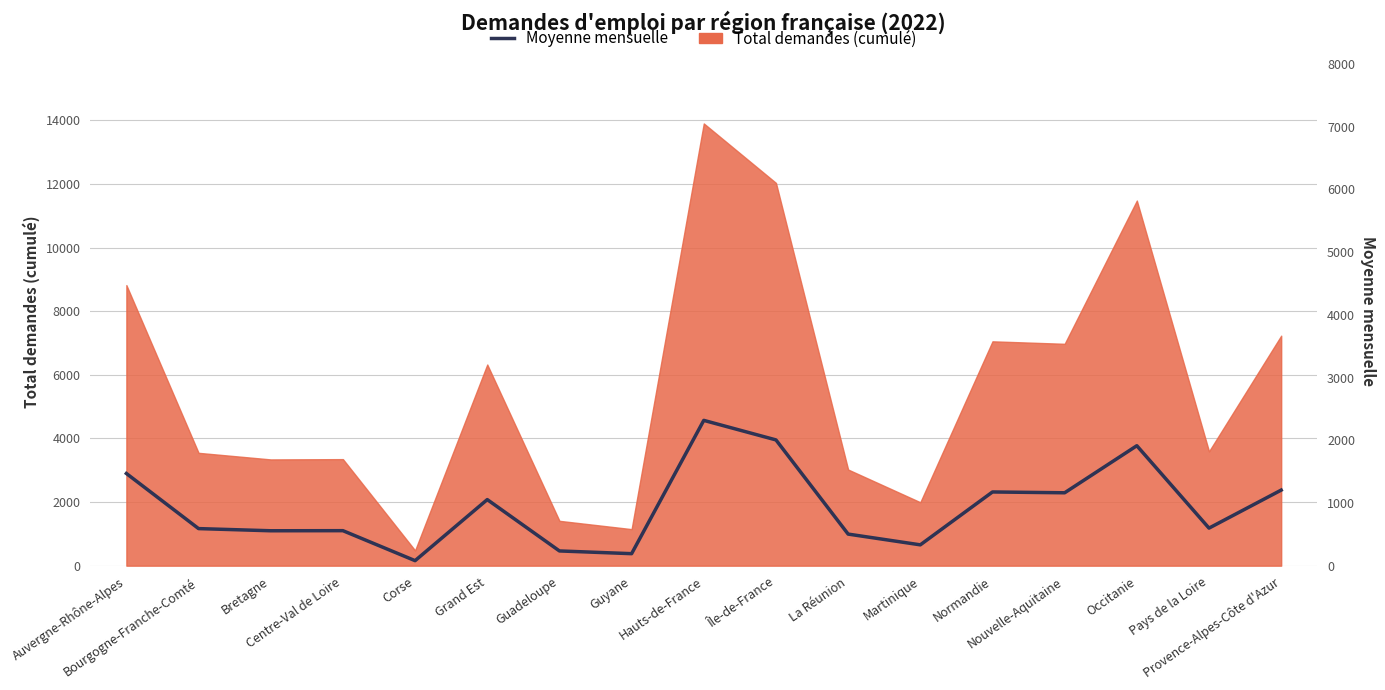

How many data points are less than 599?

8